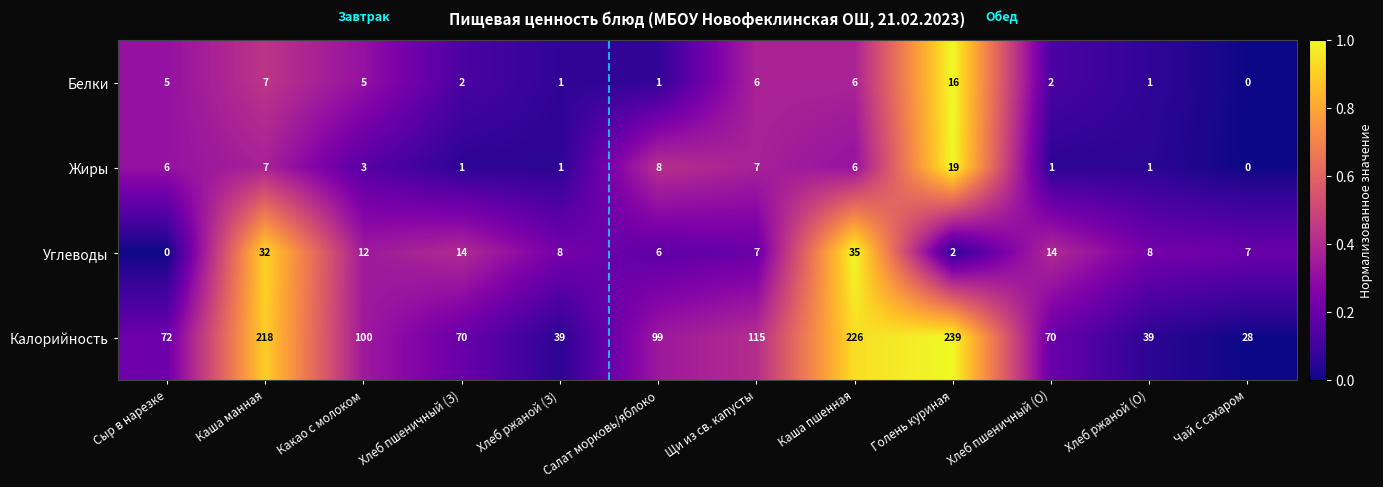

Which series changed the most between Сыр в нарезке and Каша пшенная?

Калорийность